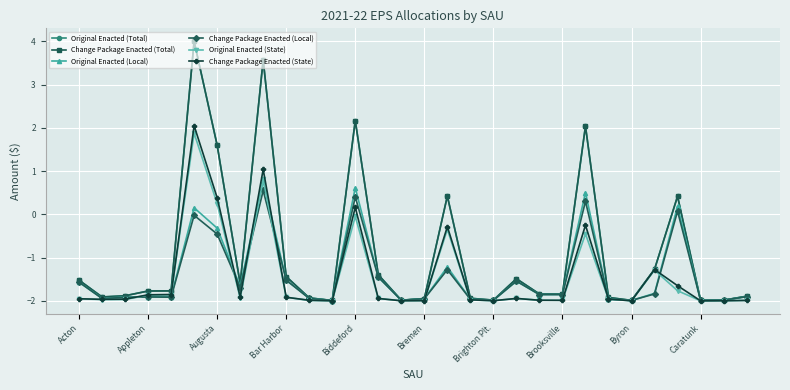

Does the chart have visible grid lines?

Yes